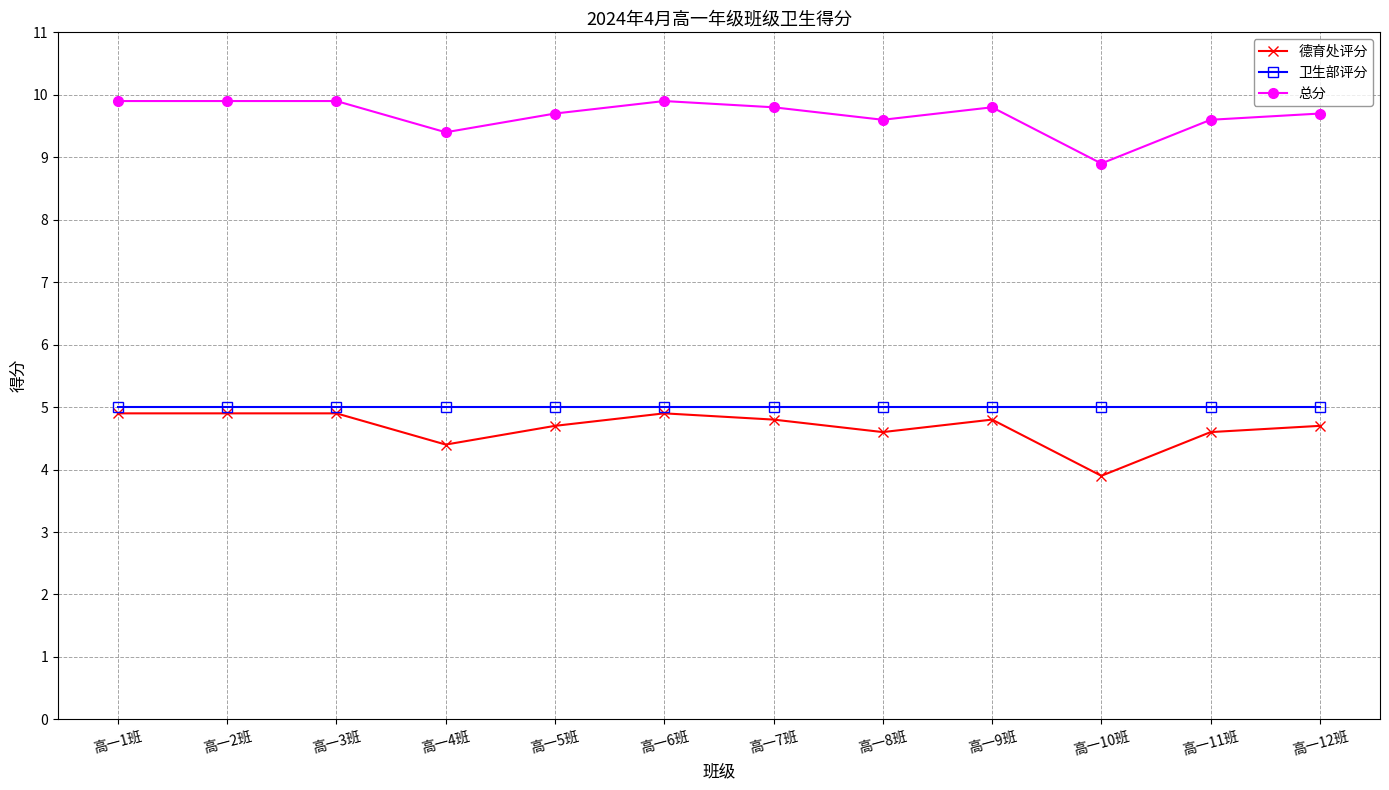

What value does the 德育处评分 series have at 高一10班?

3.9